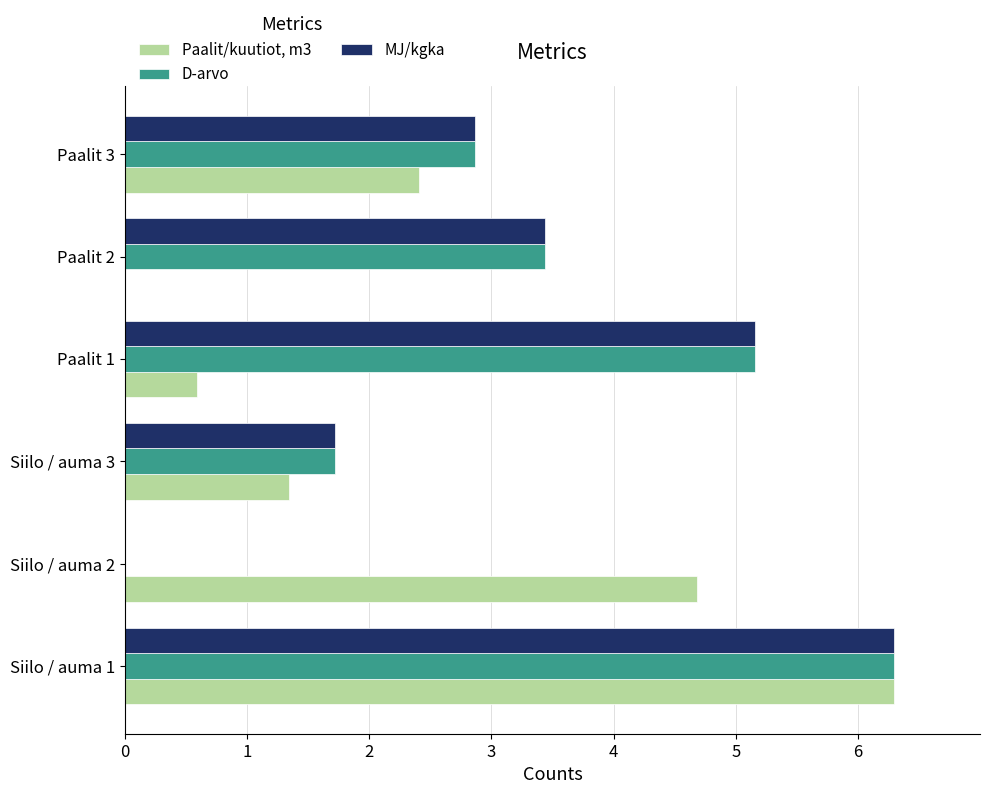

What is the total value across all series at Siilo / auma 3?

4.8